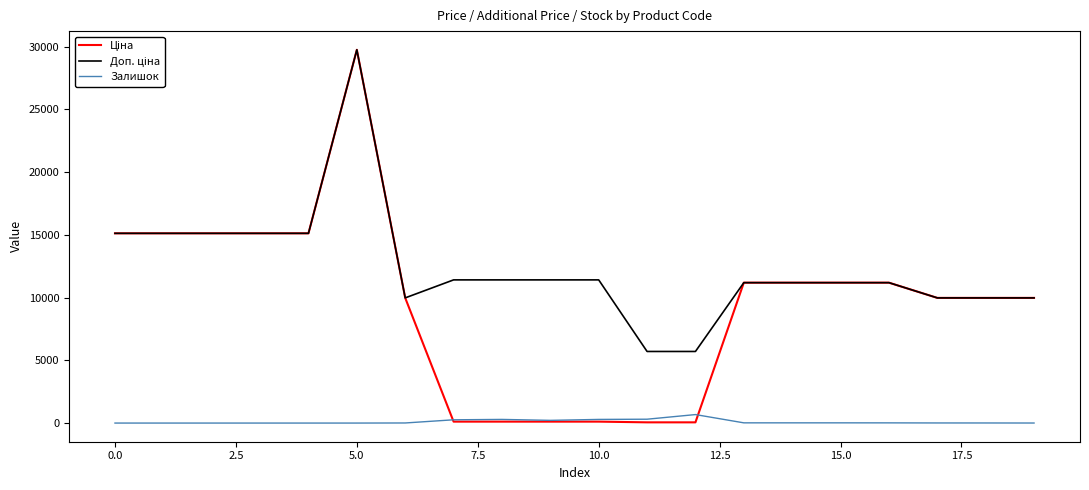

What is the highest value of the Залишок series?

676.0